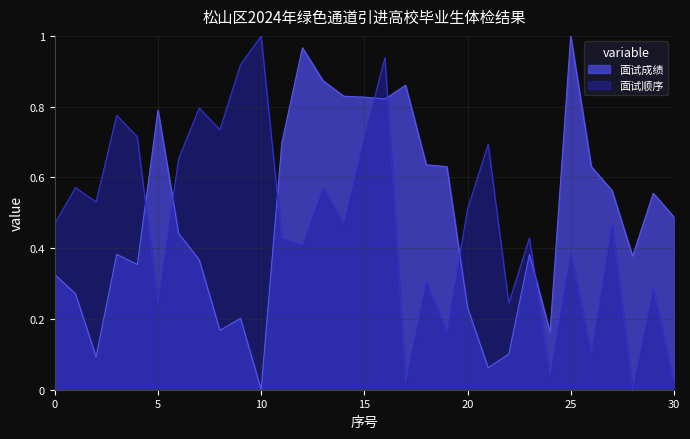

Is it true that 面试顺序 equals 0.7 at 22?

True